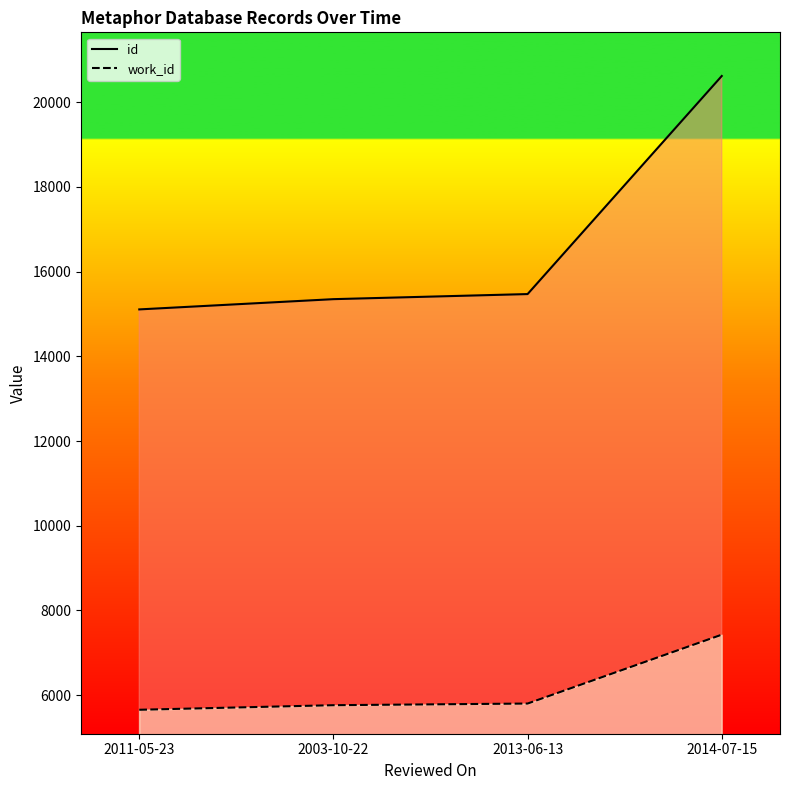

At which category is the sum across all series the highest?

2014-07-15